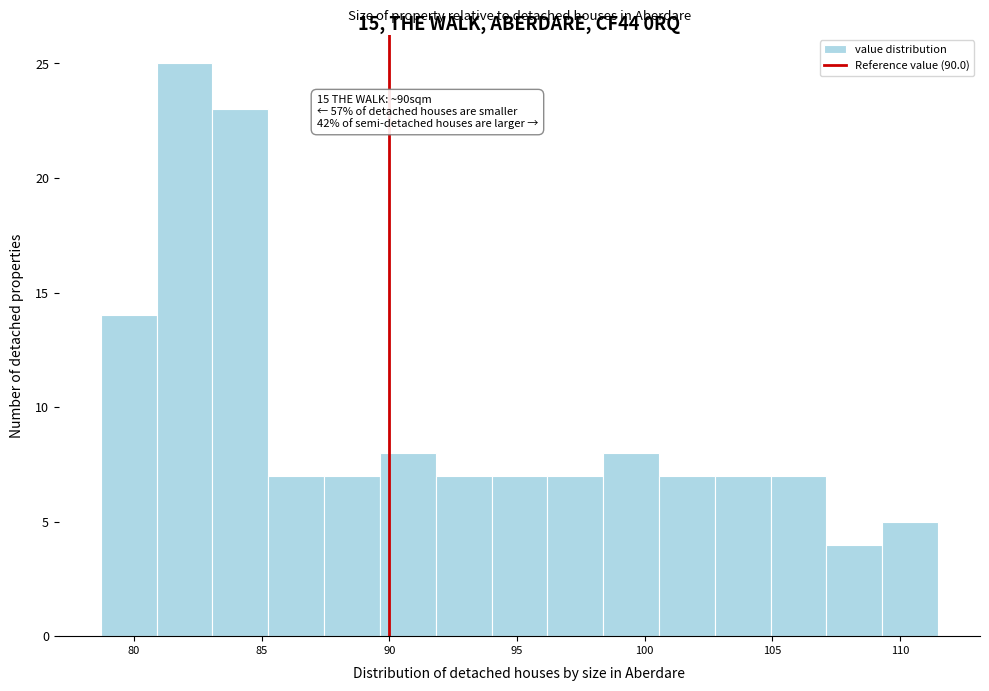

Which range on the x-axis has the tallest bar?

81.0 to 83.0